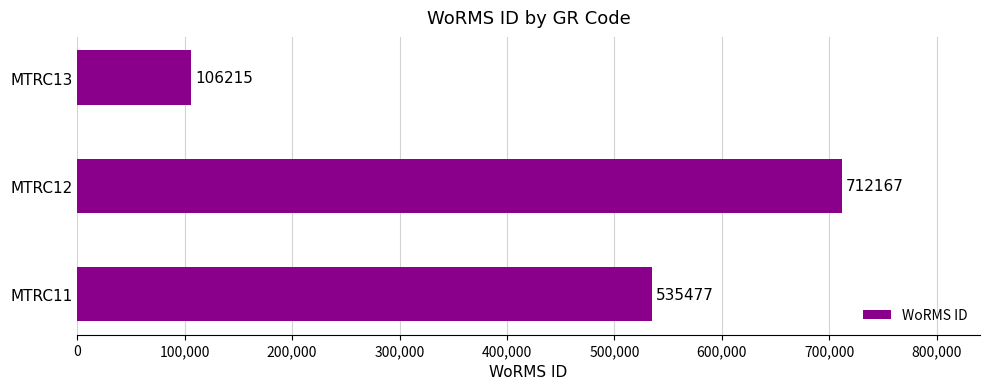

List the labels in order of value, largest first.

MTRC12, MTRC11, MTRC13